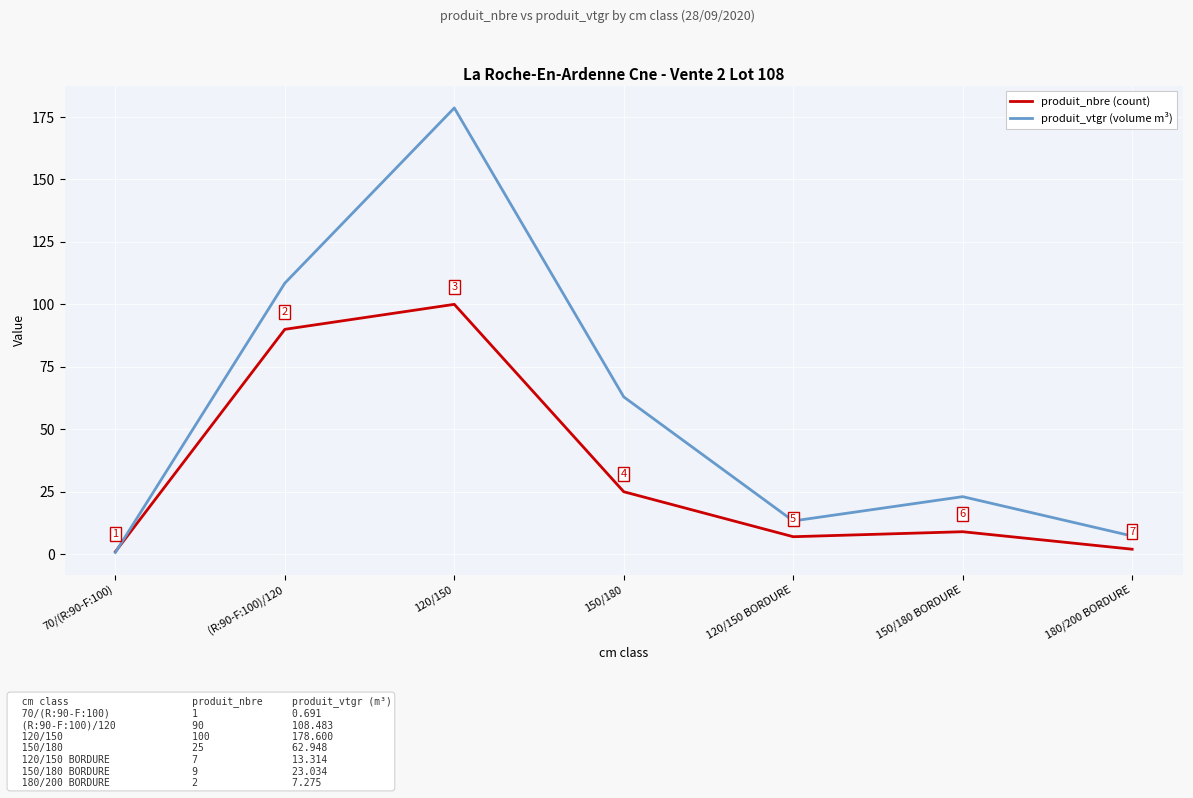

How many lines are shown in the chart?

2